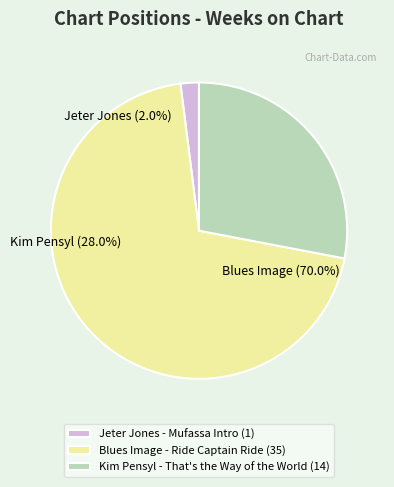

What is the smallest slice in the pie chart?

Jeter Jones - Mufassa Intro